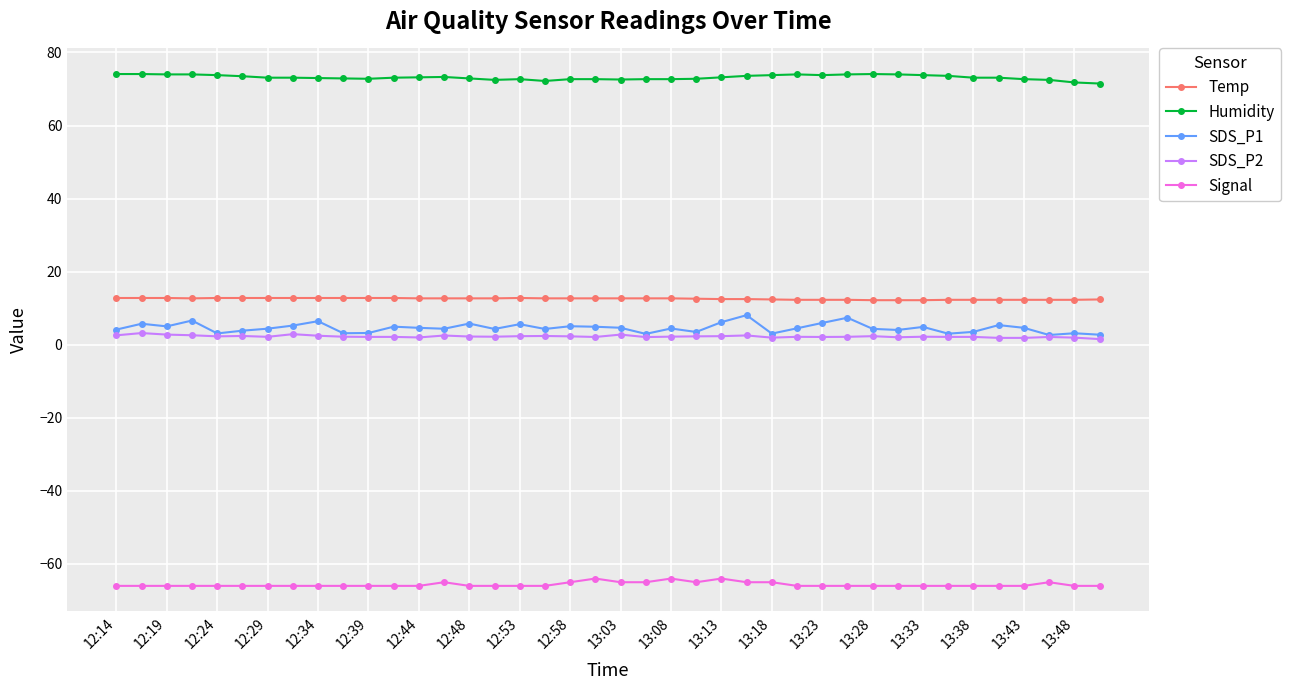

Which series has the largest range (max minus min)?

SDS_P1